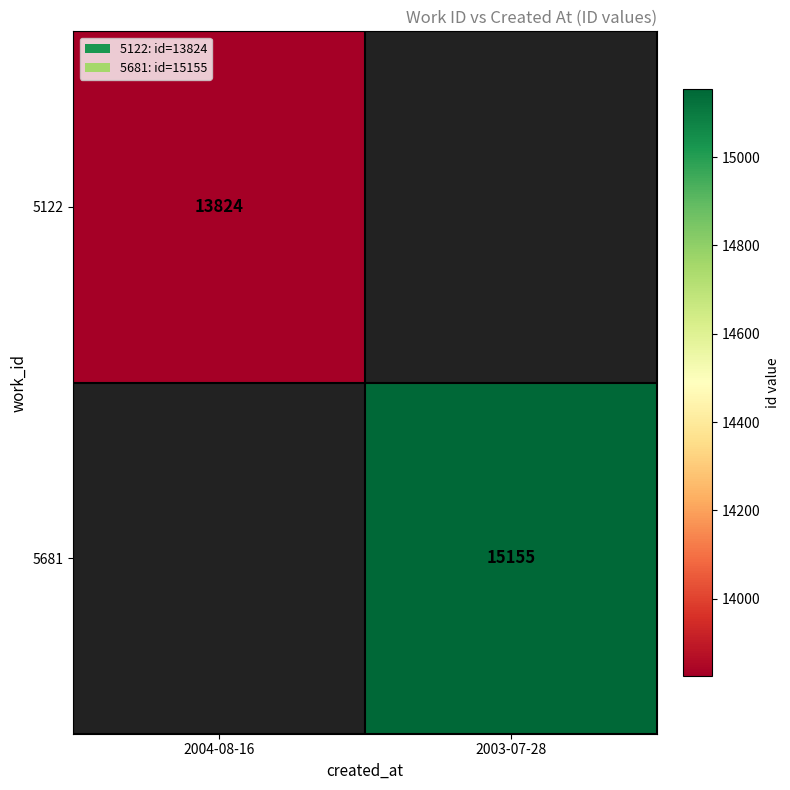

How many series are shown in this chart?

2